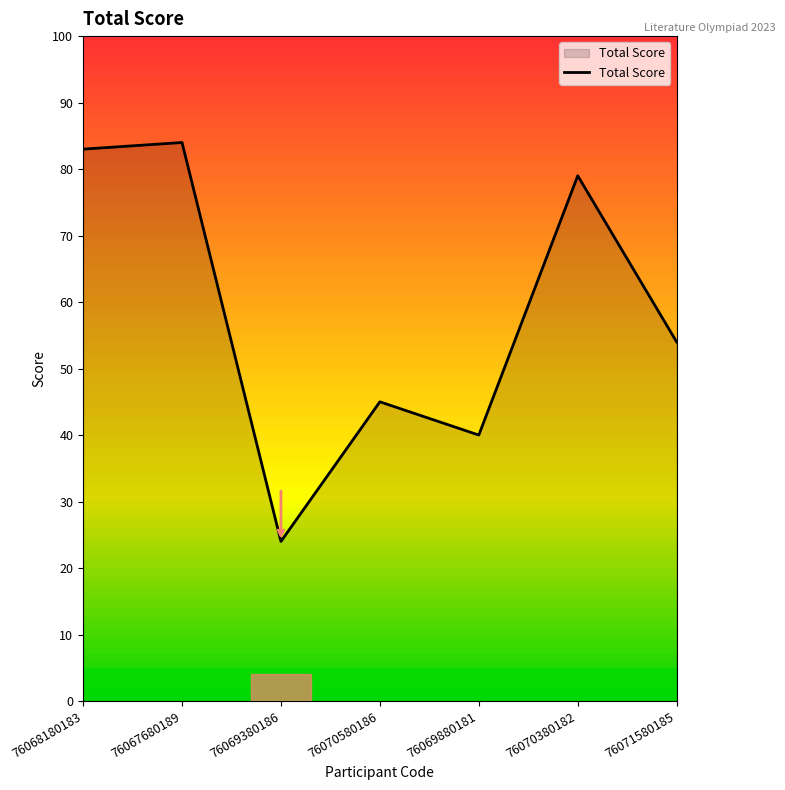

What is the difference between the values at 76069380186 and 76069880181?

16